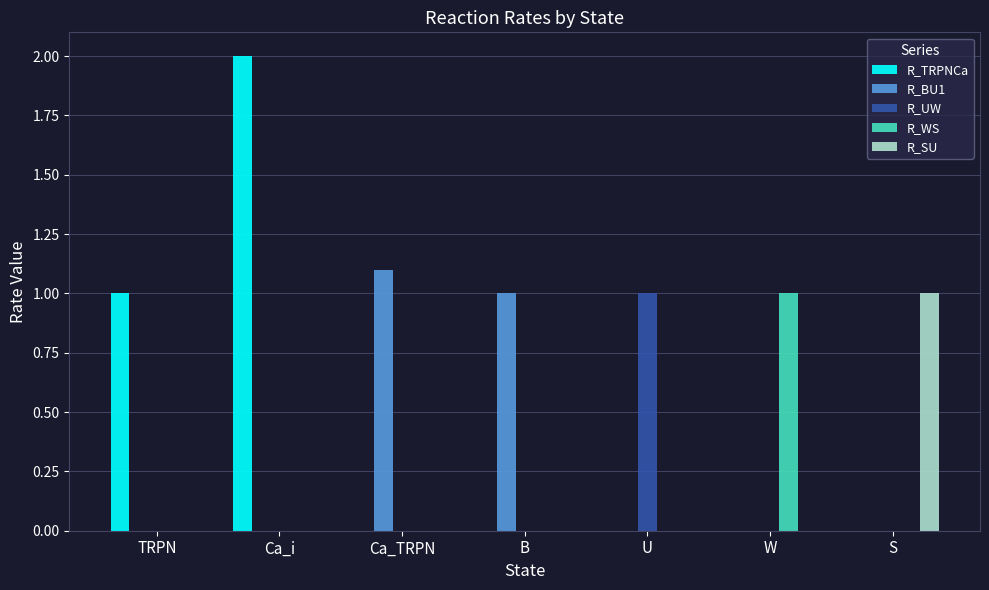

What are all the series names shown in the legend?

R_TRPNCa, R_BU1, R_UW, R_WS, R_SU